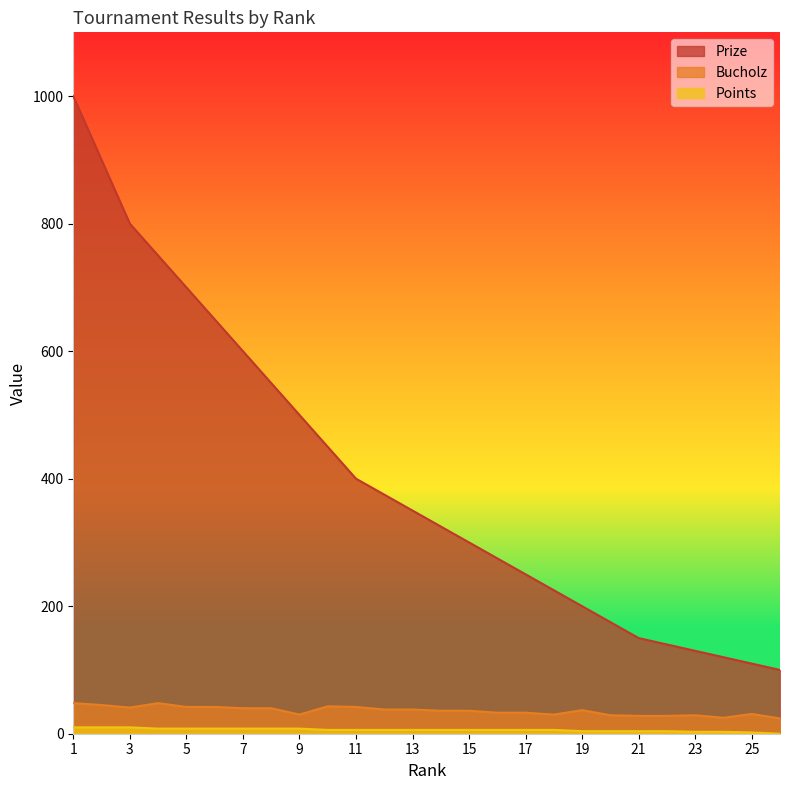

What is the sum of the Prize values at 2 and 3?

1700